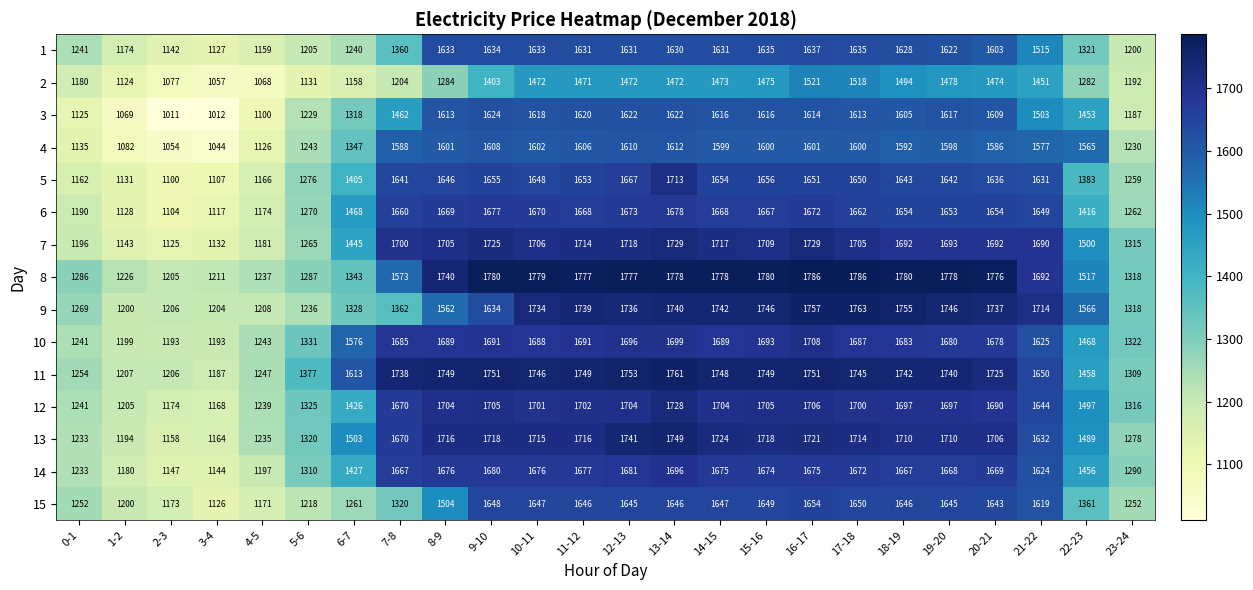

What is the difference between the maximum and second lowest values in the 6 series?

561